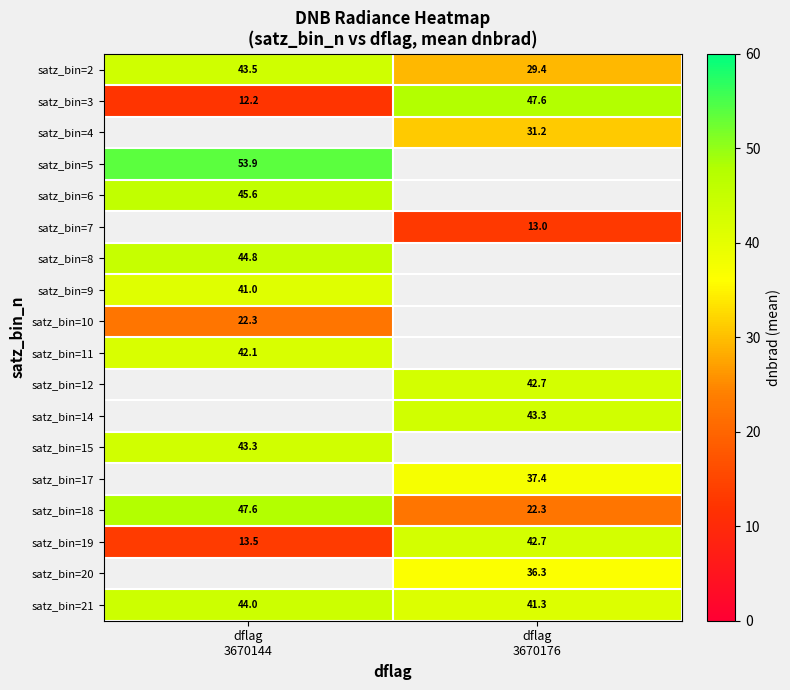

Count the number of categories in the chart.

2